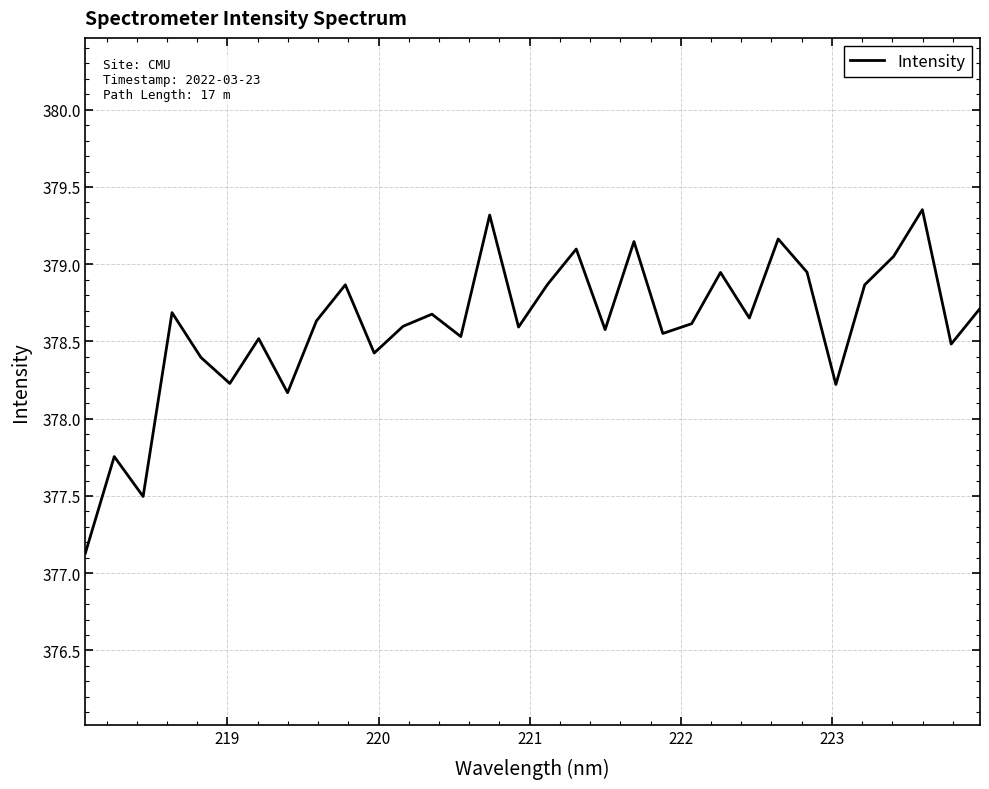

What is the difference between the maximum and minimum values?

2.2